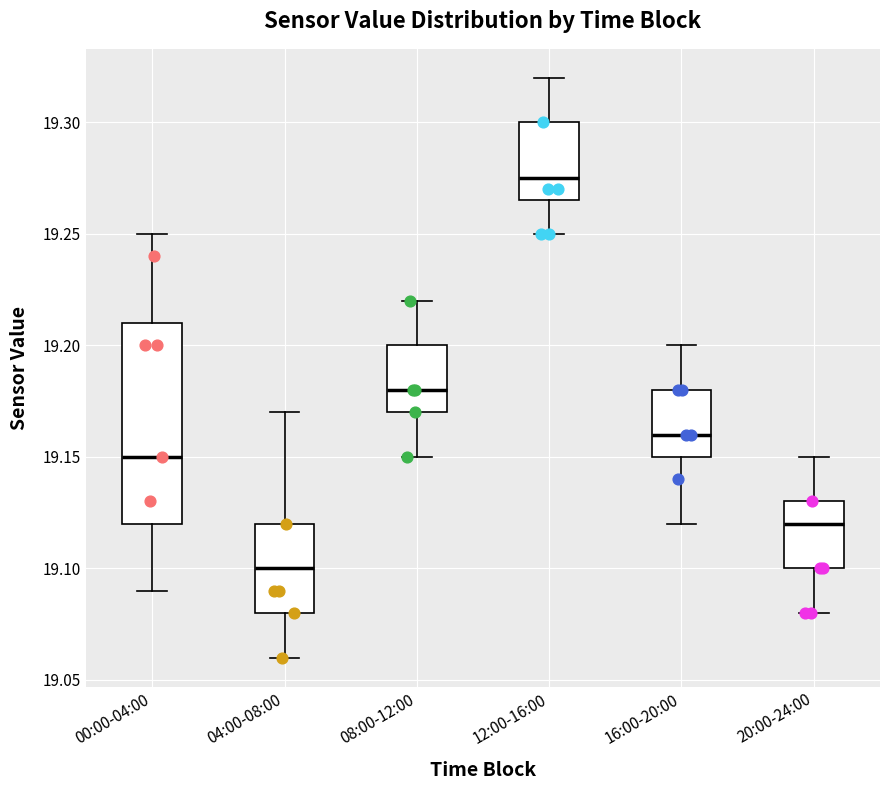

Which box's median line is the highest?

12:00-16:00